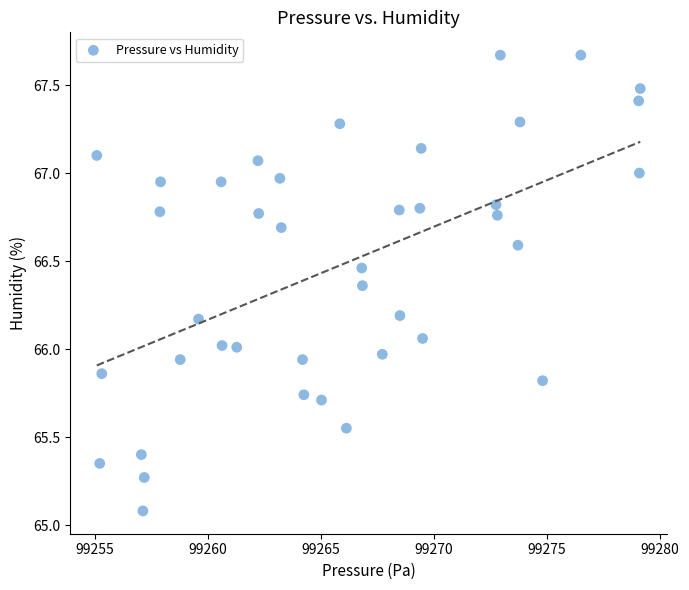

What is the range of X values (max minus min)?

24.0